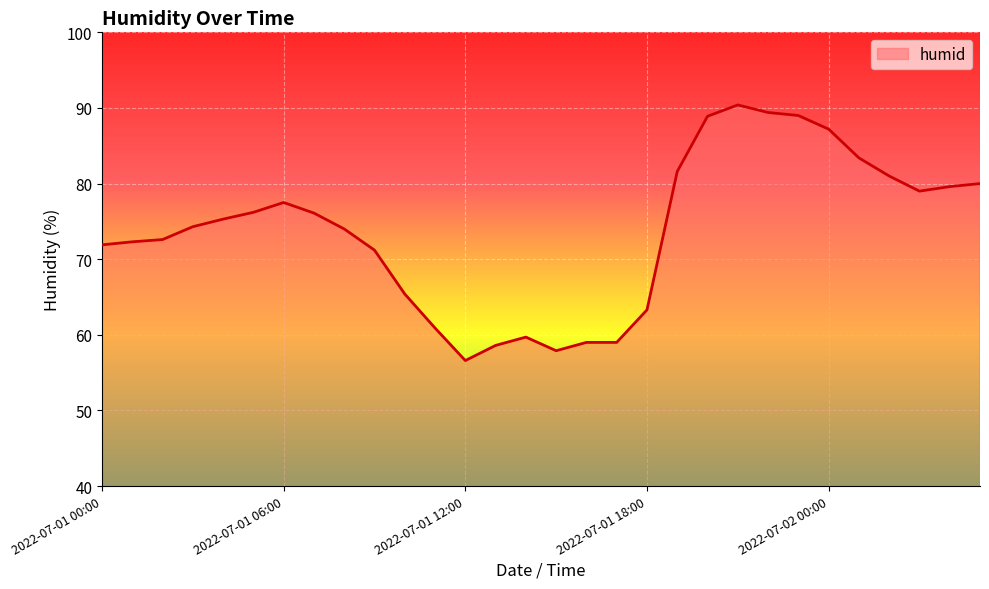

What is the maximum value shown in the chart?

90.4